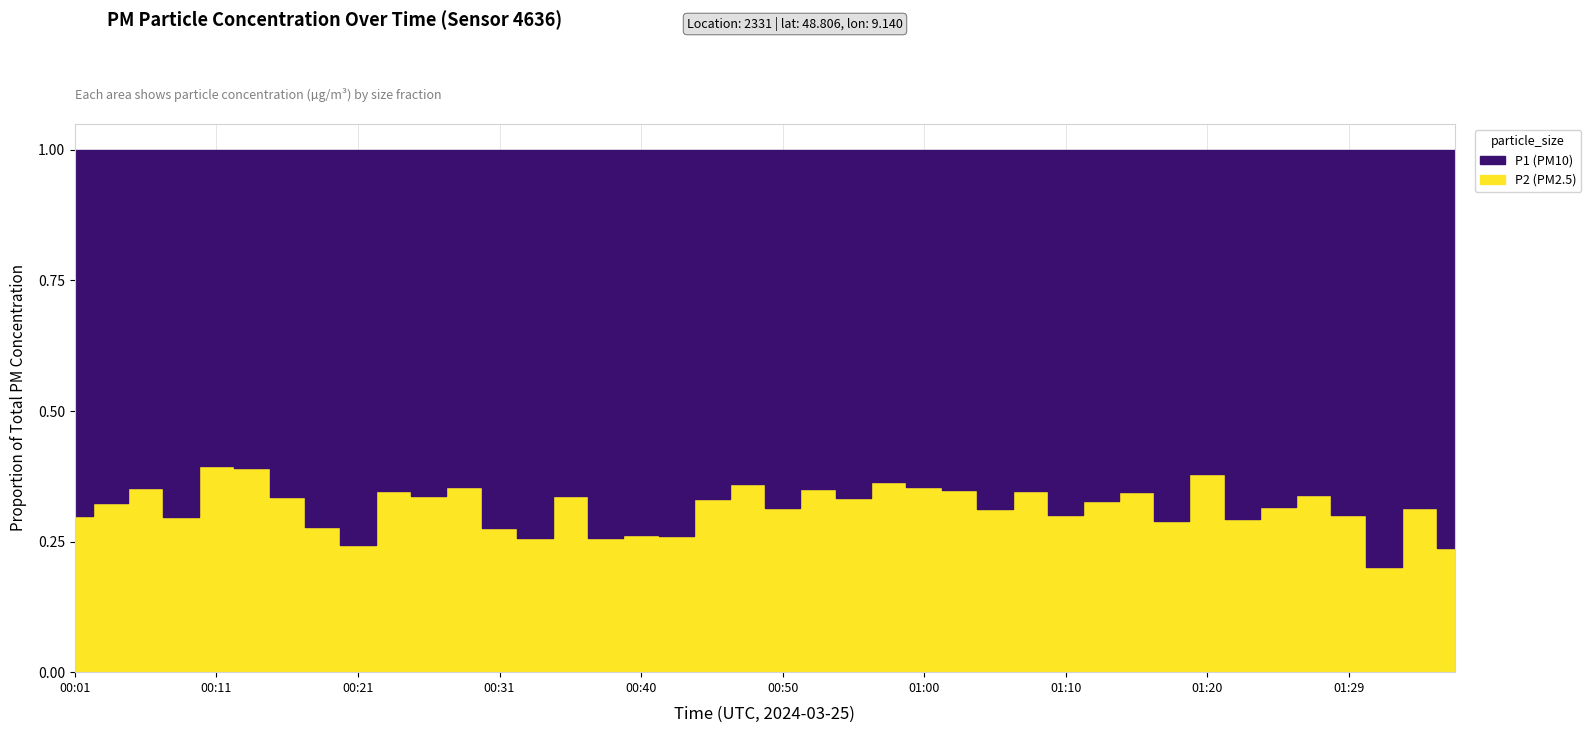

Which series has the widest spread of values?

P1